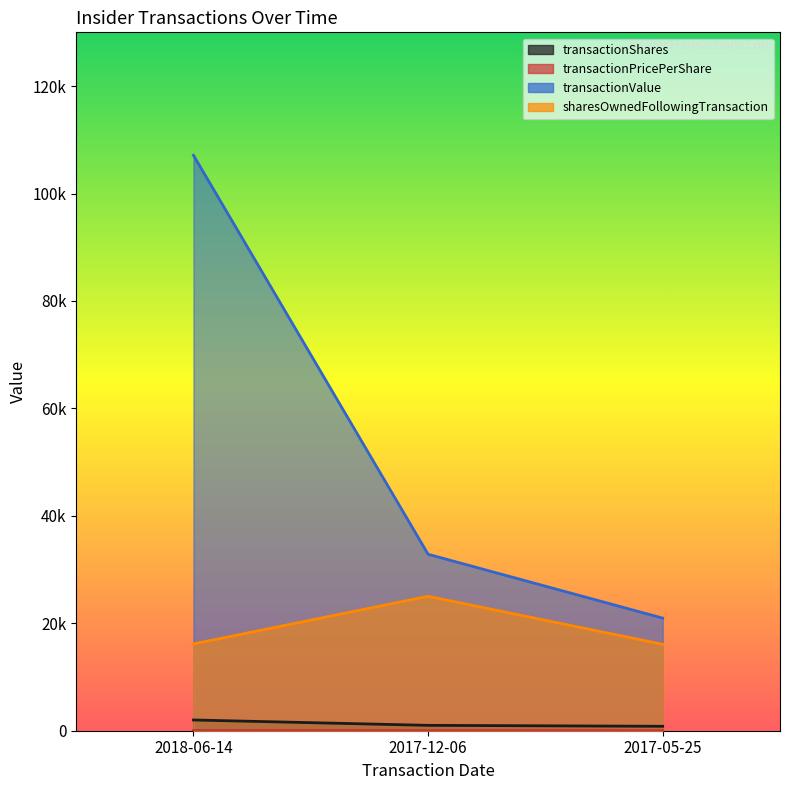

At how many categories does at least one series exceed 10318?

3